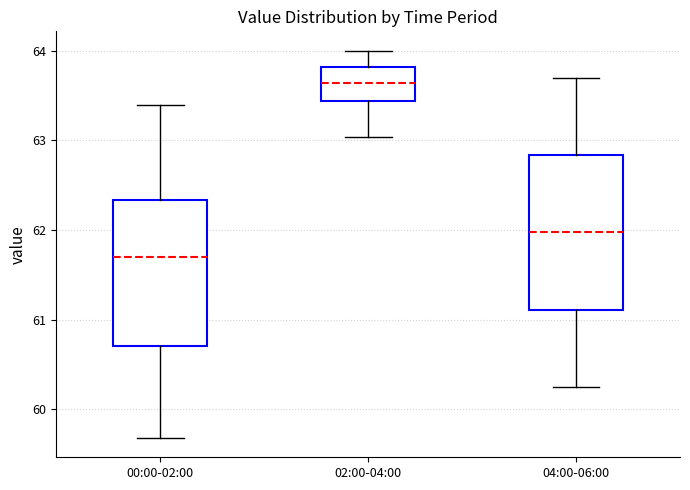

Which box has the lowest median line?

00:00-02:00